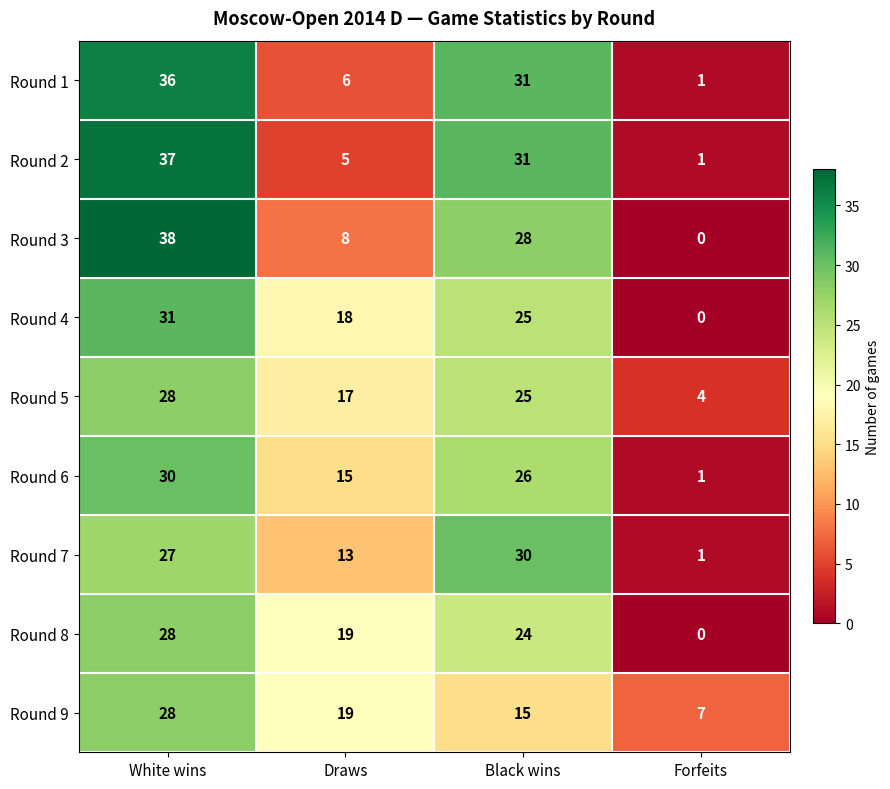

What is the approximate value of Round 5 at Black wins, to the nearest 5?

25